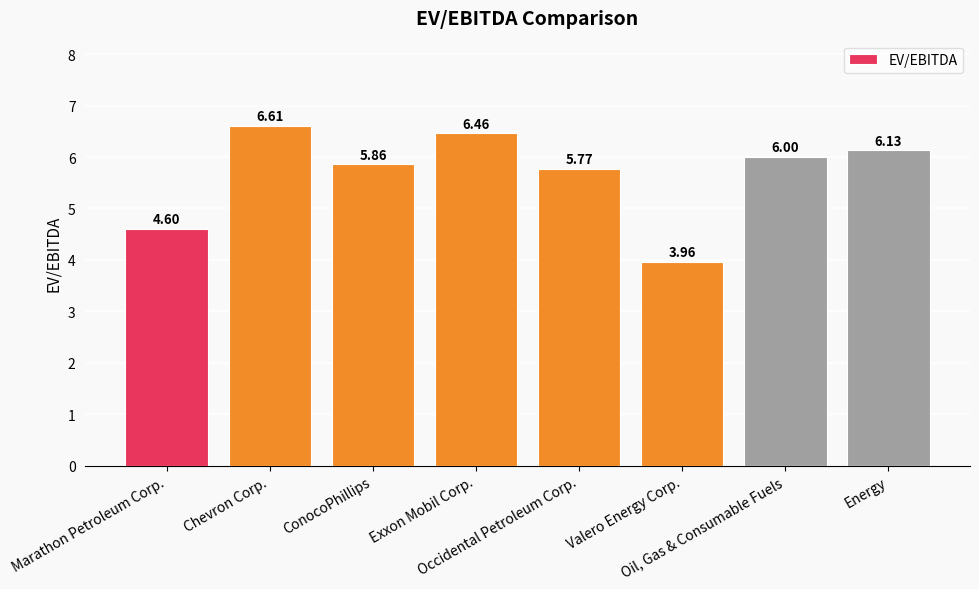

What position from the right is Occidental Petroleum Corp.?

4